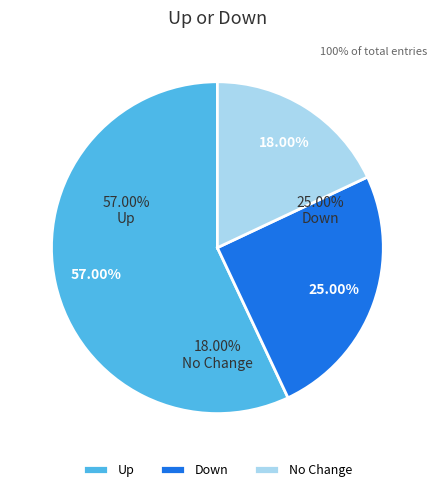

To the nearest percent, what percentage of the pie is up?

57%